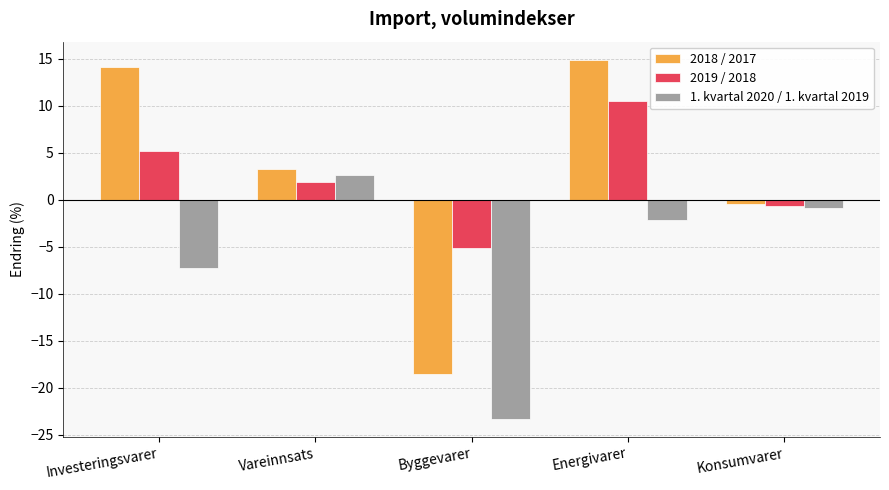

How many bars are there in total?

15